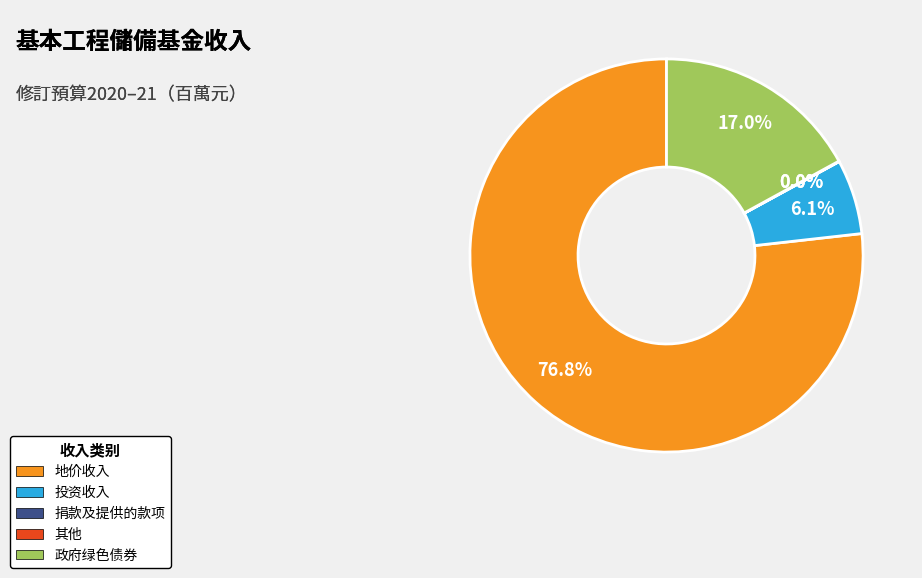

True or false: 投资收入 accounts for 6% of the total.

True